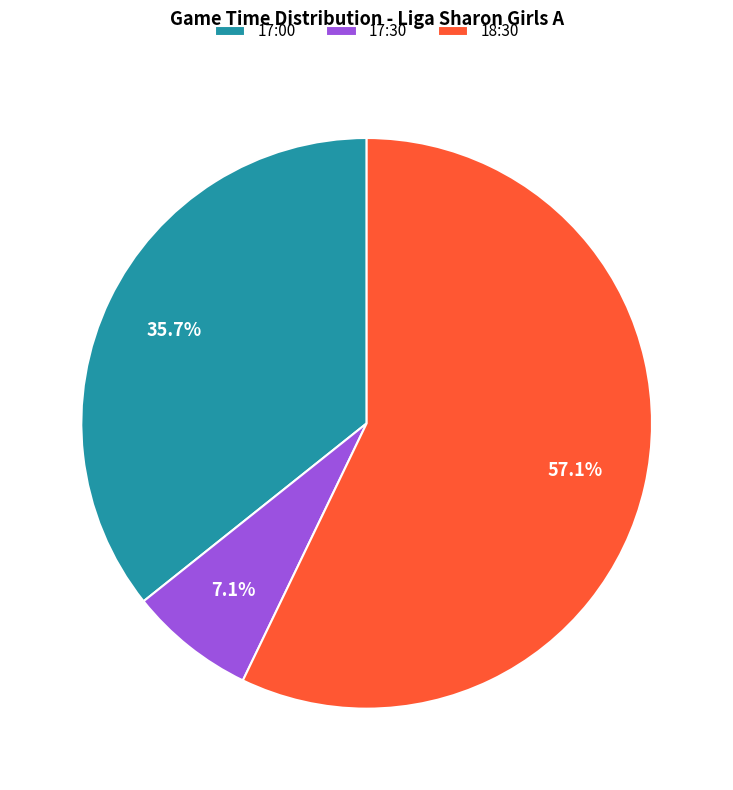

The 17:30 slice represents 7% of the pie. True or false?

True